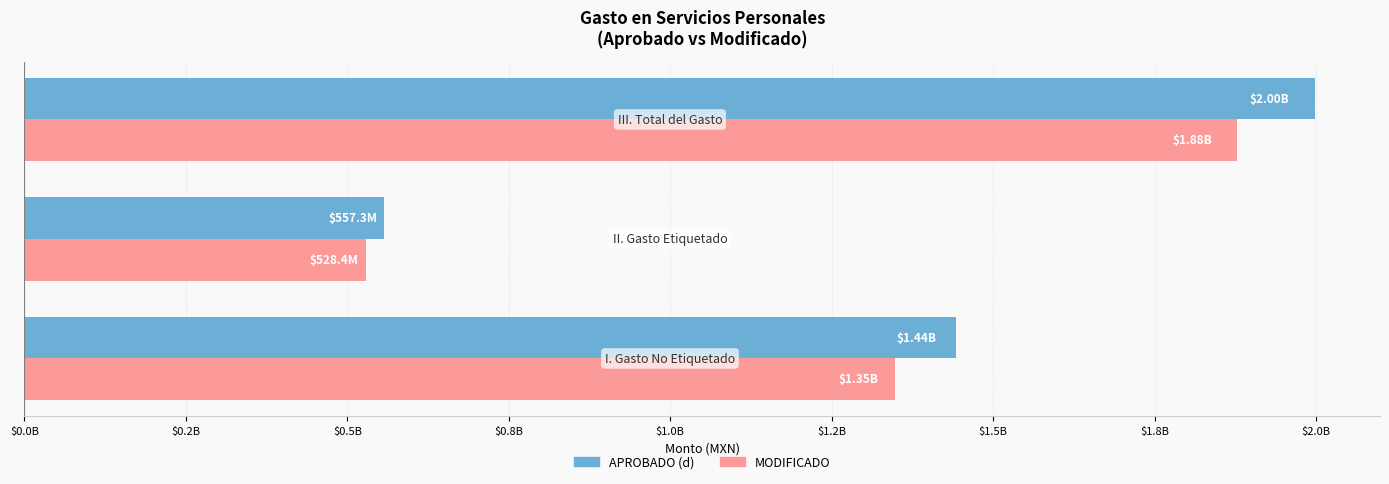

What are all the series names shown in the legend?

APROBADO (d), MODIFICADO